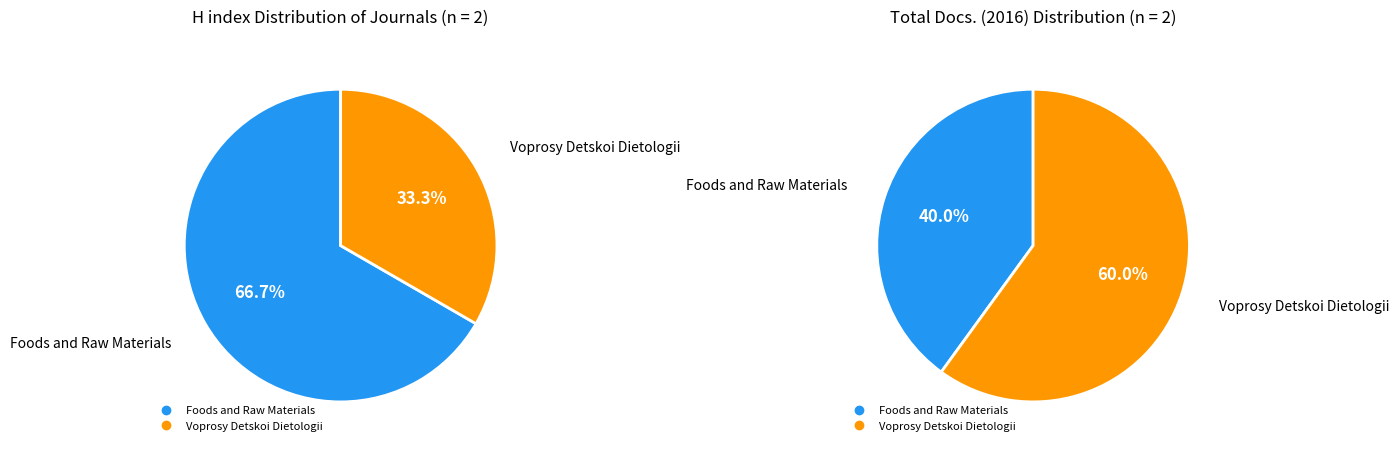

Rank the categories by value from lowest to highest.

Voprosy Detskoi Dietologii, Foods and Raw Materials